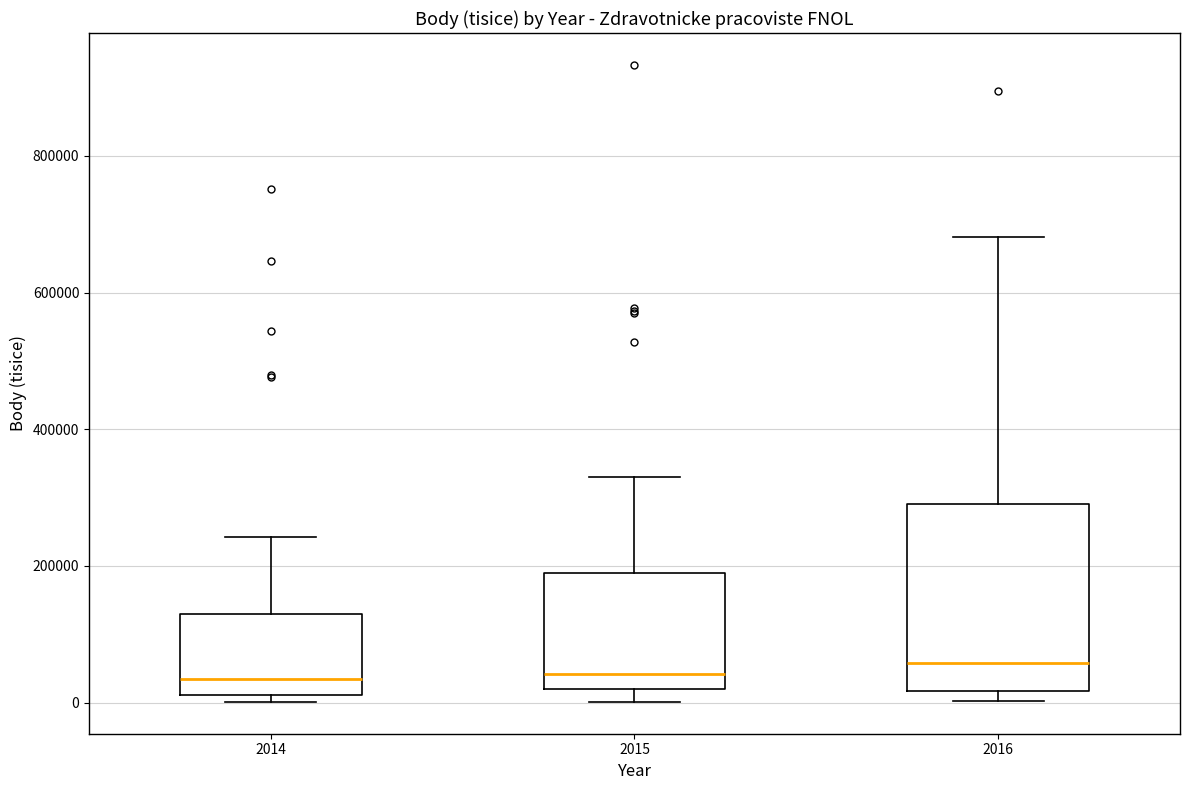

Reading left to right, transcribe this box plot: for each box, give where its median line is, the range the box spans, and where its two whiskers end, as read against the y-axis. The values are not printed on the chart, so give them approximately, as read against the axis.

2014: median 40000, box 20000 to 120000, whiskers 0 to 240000
2015: median 40000, box 20000 to 180000, whiskers 0 to 340000
2016: median 60000, box 20000 to 300000, whiskers 0 to 680000